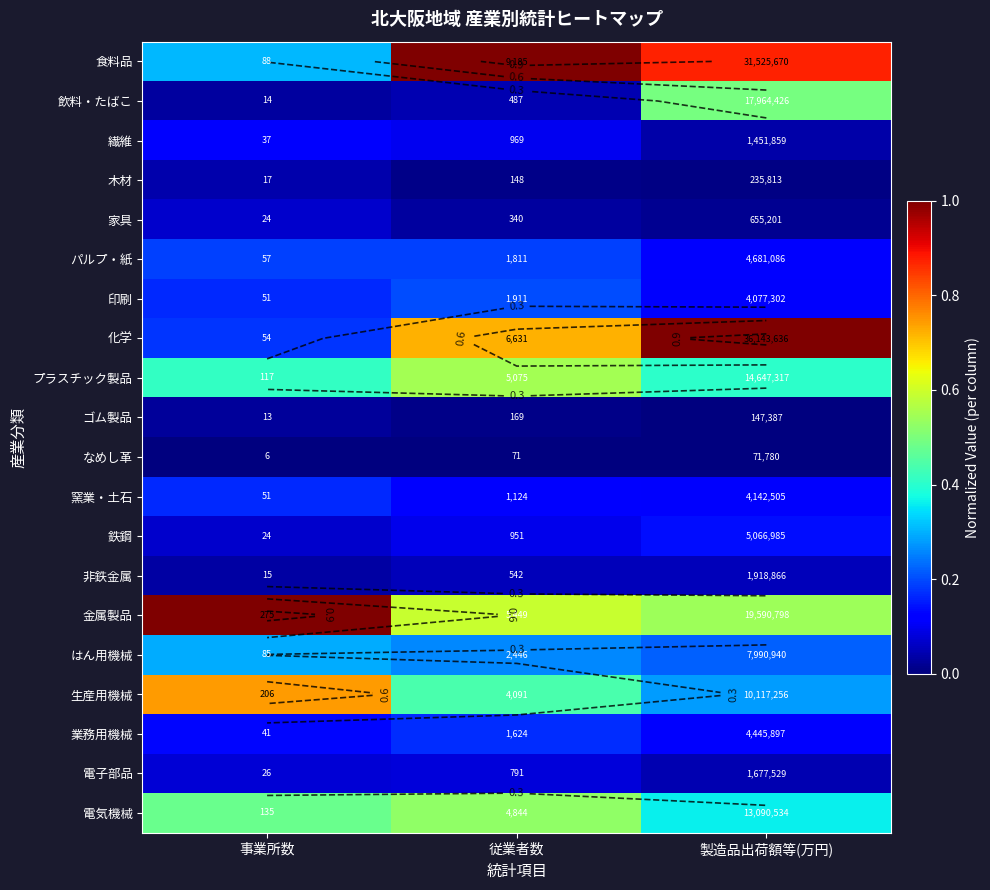

How many はん用機械 values are between 0 and 1?

3